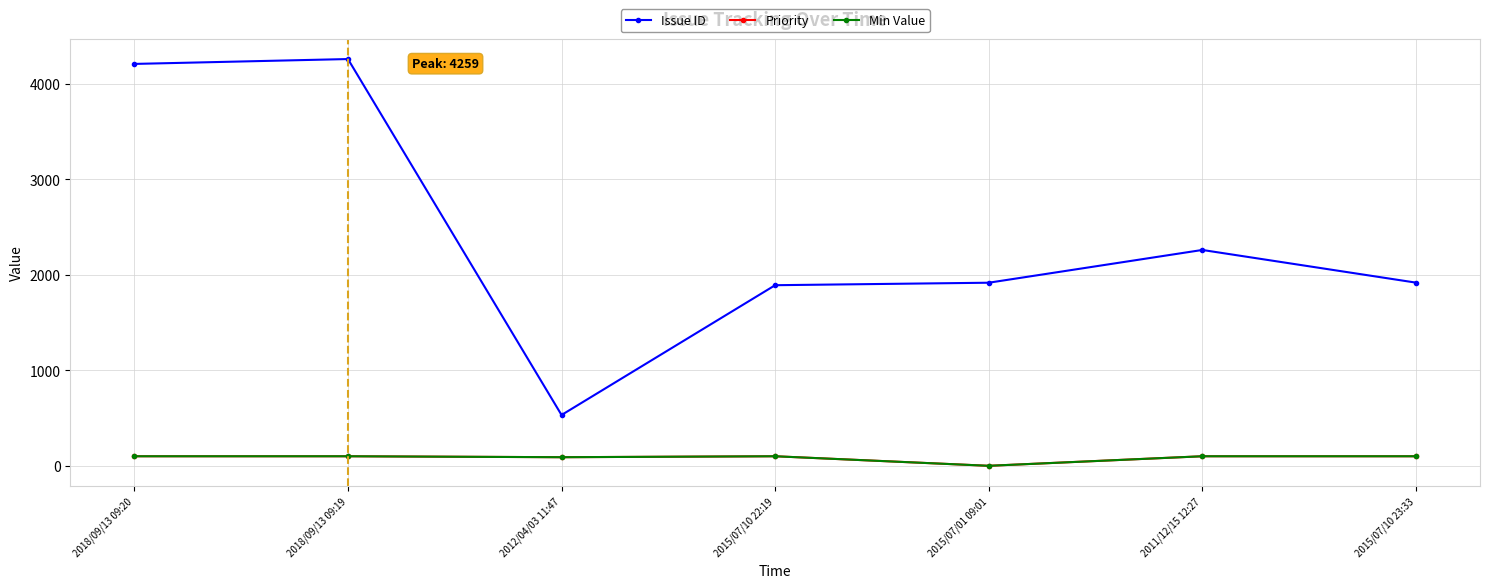

Is this an area chart (filled region under the line)?

No